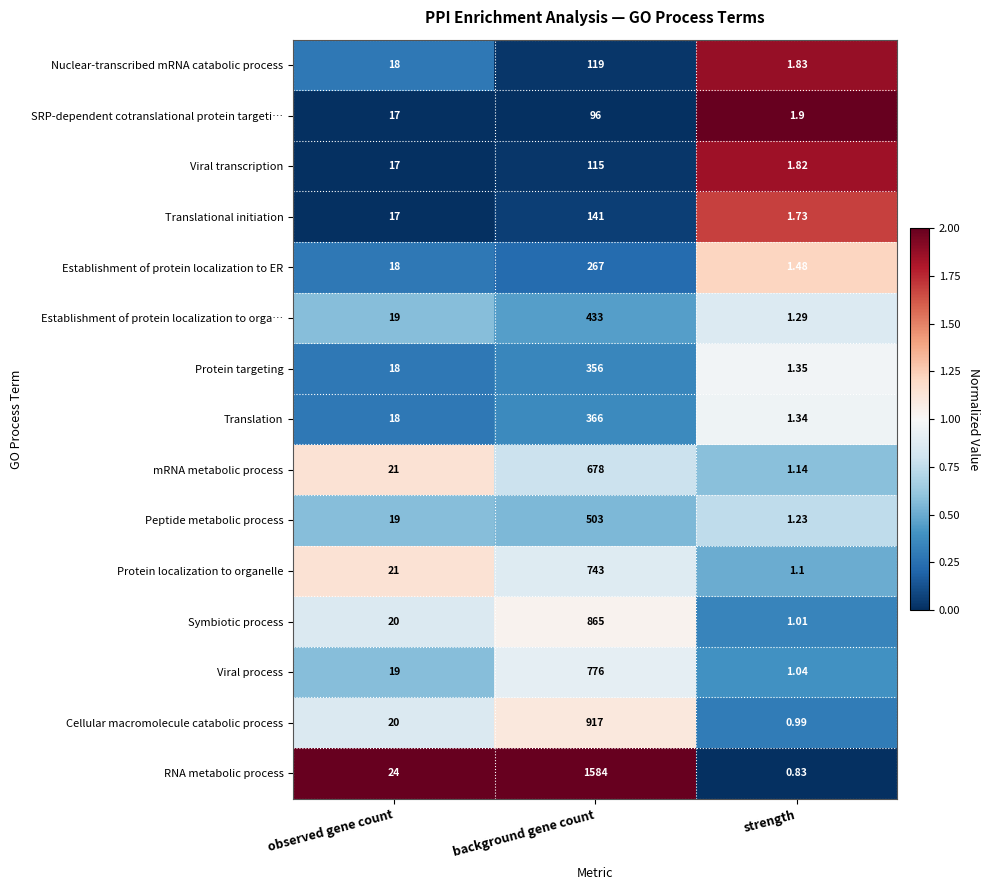

Rank the categories by Translation value from highest to lowest.

background gene count, observed gene count, strength